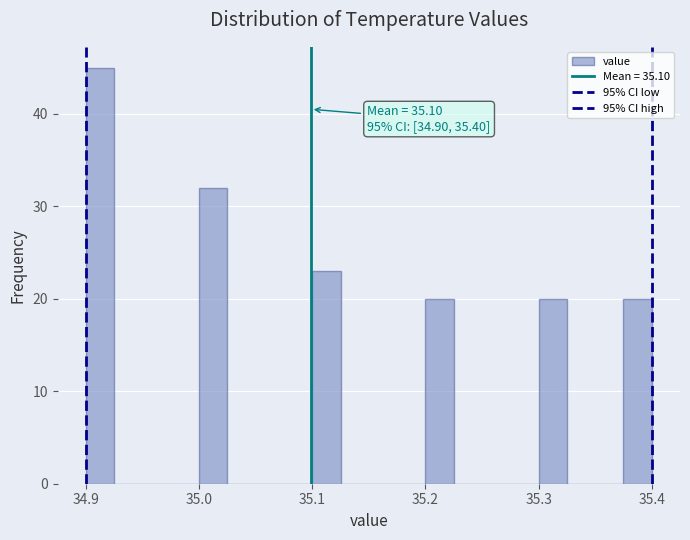

Read against the x-axis, roughly where is the centre of the tallest bar?

34.91